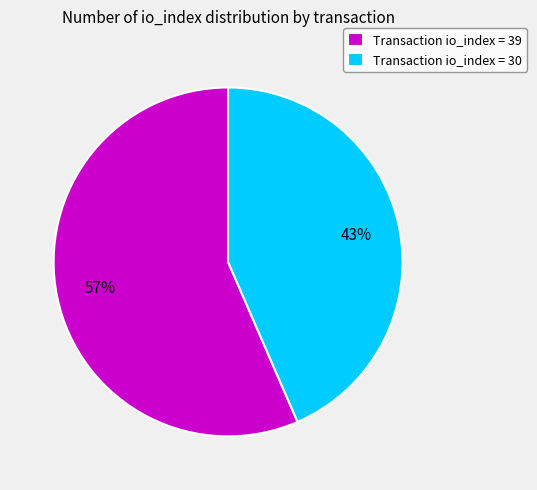

What percentage is the Transaction io_index = 39 slice, to the nearest percent?

57%